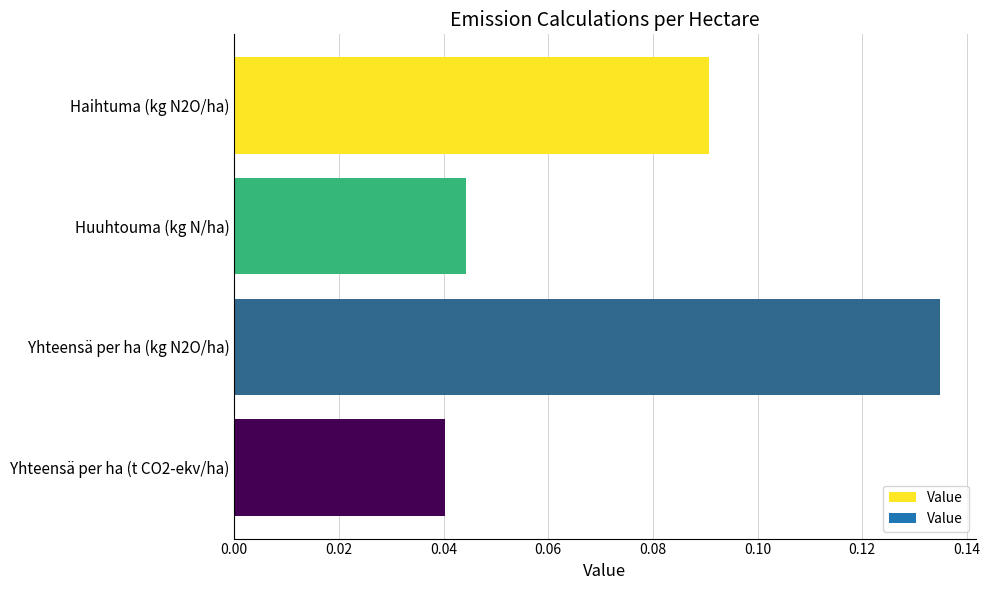

Which category has the lowest value across all series?

Yhteensä per ha (t CO2-ekv/ha)